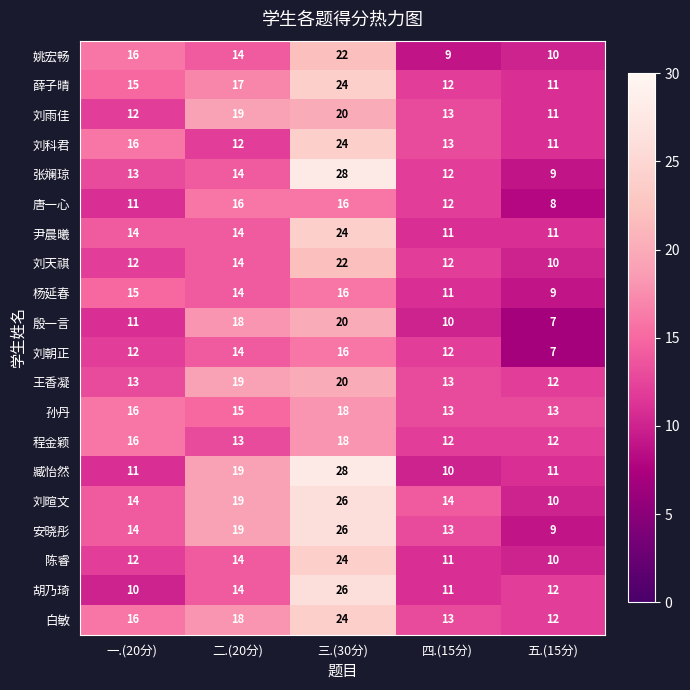

Which series changed the most between 一.(20分) and 三.(30分)?

臧怡然